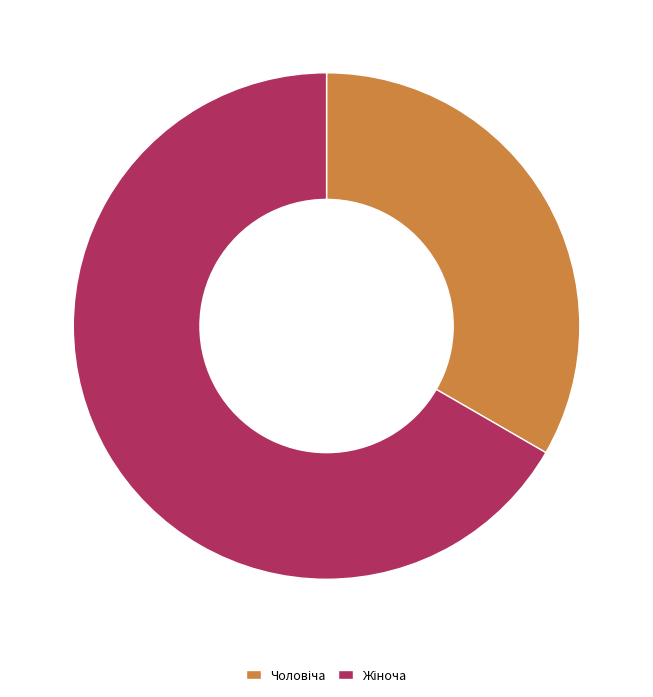

Does any single category account for the majority?

Yes